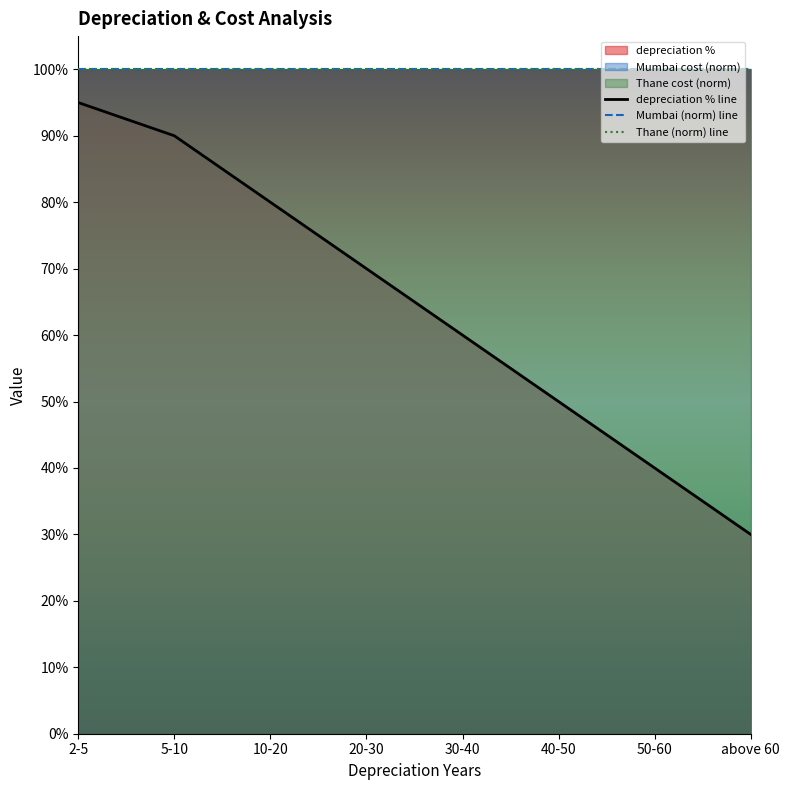

How many distinct data groups are displayed?

3